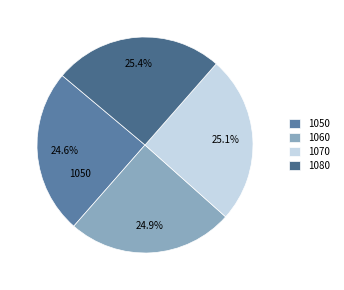

Is 1060 the majority of the pie?

No